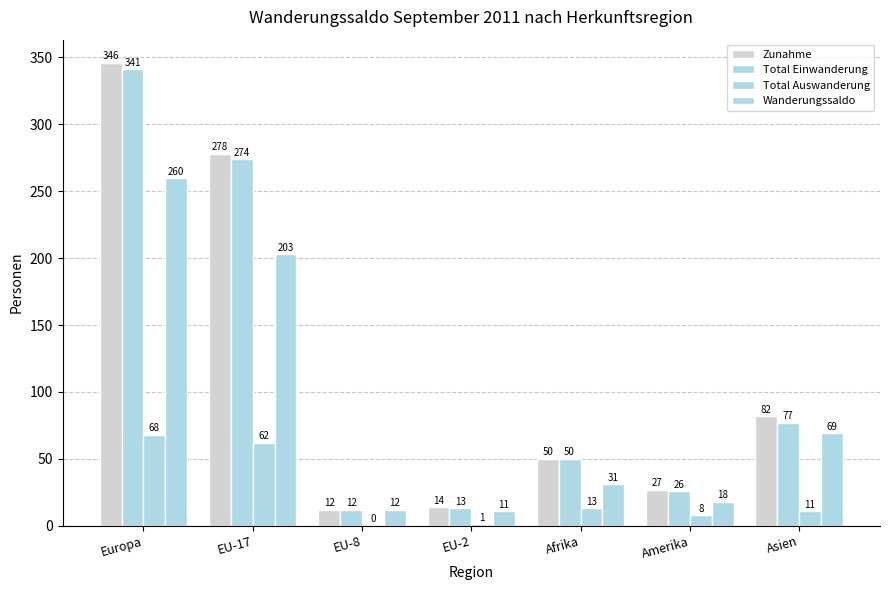

What position from the left is EU-2?

4